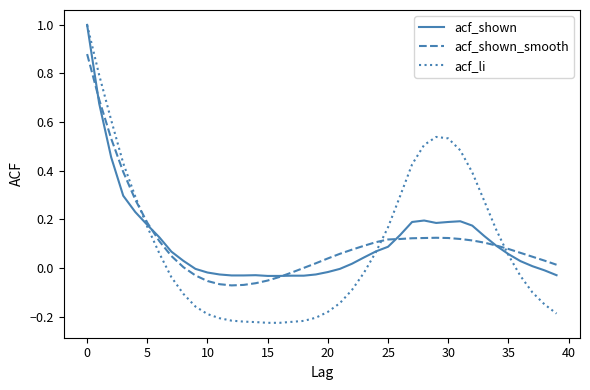

What is the maximum value shown in the chart?

1.0